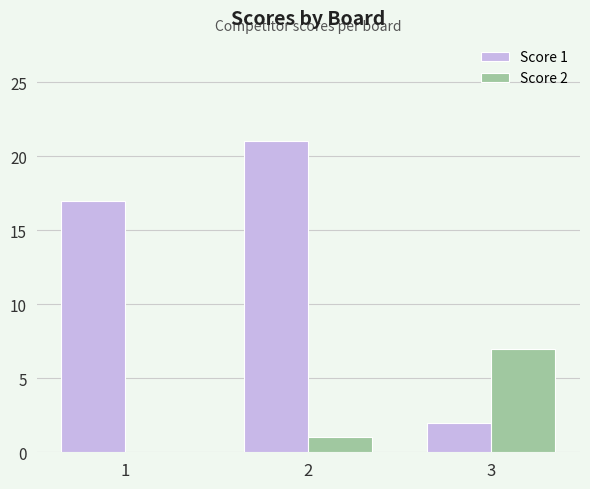

What is the sum of all Score 1 values?

40